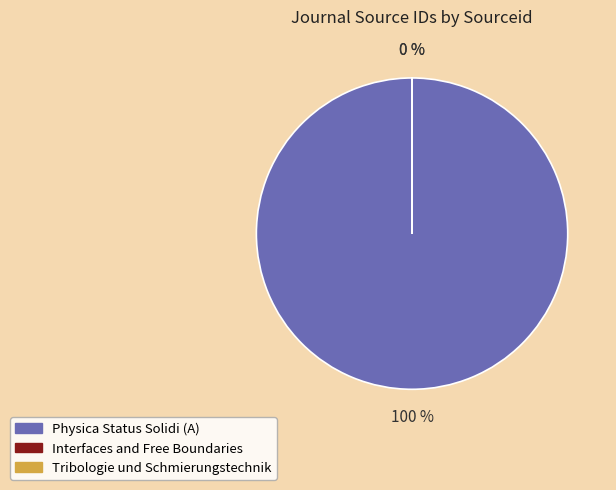

Does any single category account for the majority?

Yes